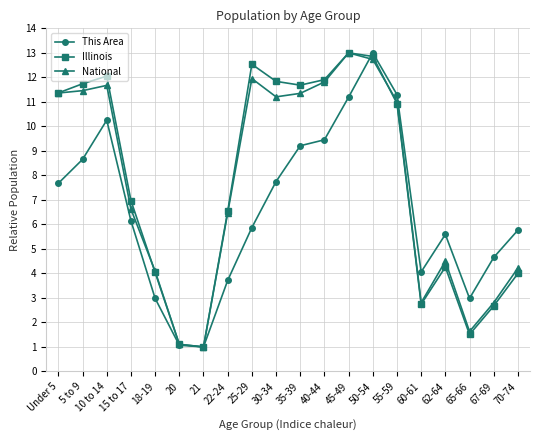

At 50-54, list the series in order from largest to smallest.

This Area, Illinois, National